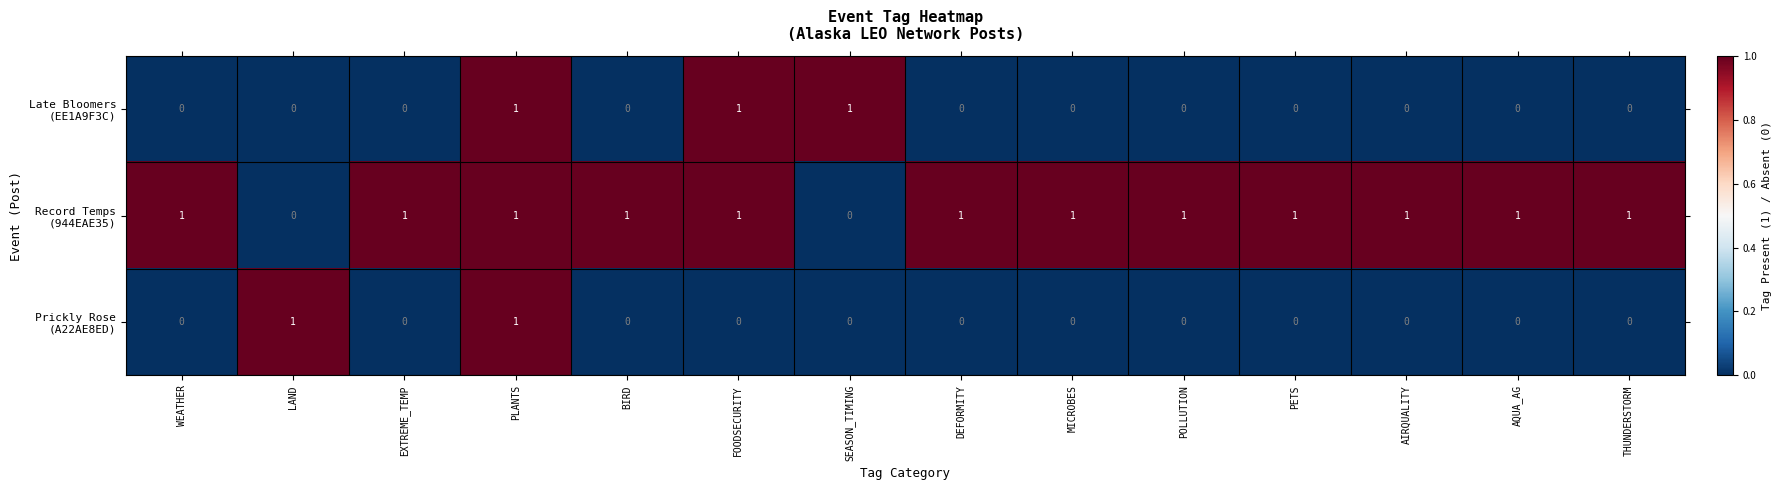

At how many categories does at least one series exceed 0?

14